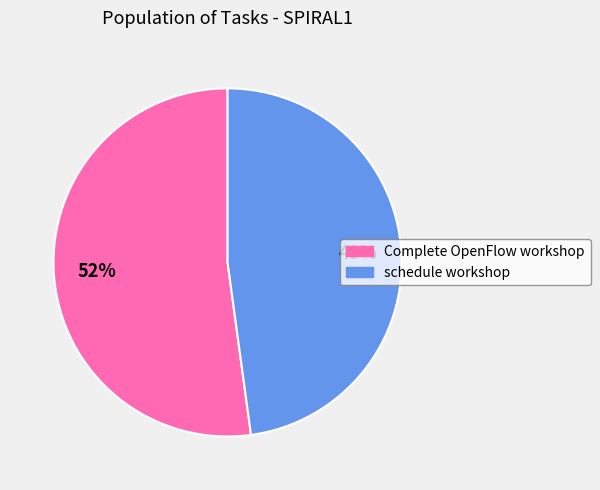

The schedule workshop slice represents 35% of the pie. True or false?

False